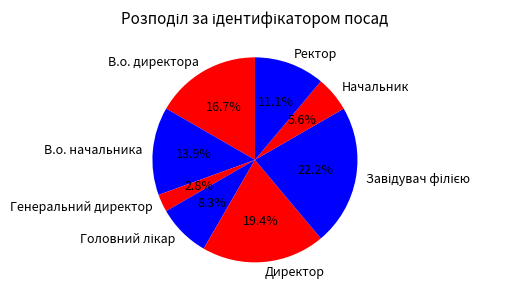

What is the smallest slice in the pie chart?

Генеральний директор